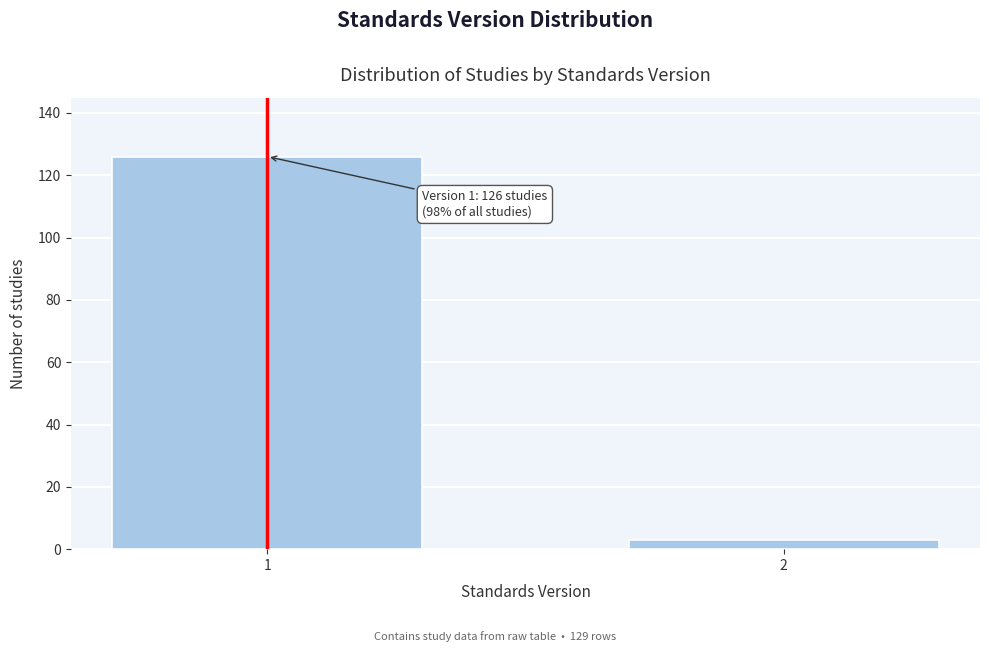

Reading right to left, what are all the values shown in this chart?

2=3	1=126